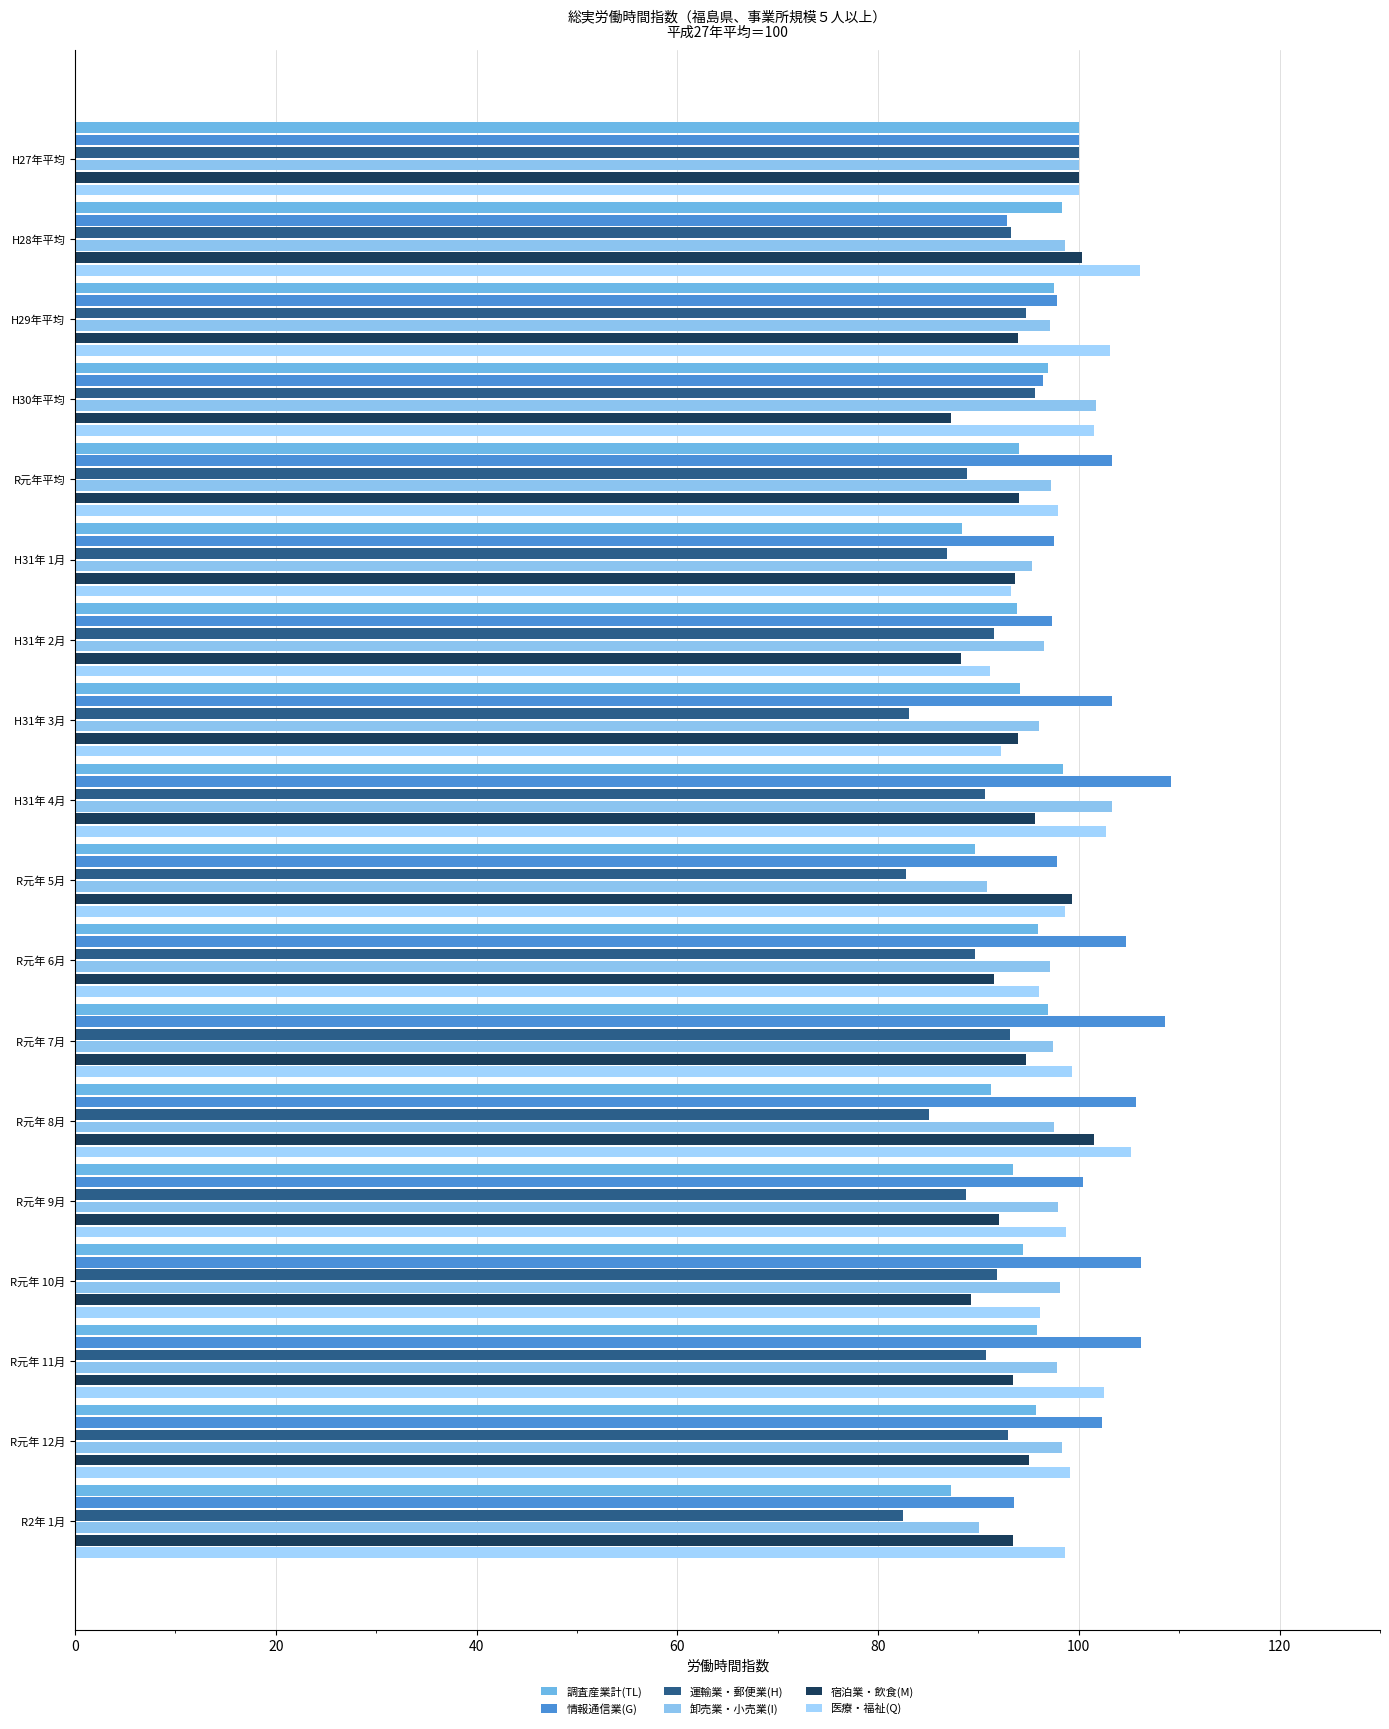

At which label does 卸売業・小売業(I) reach its minimum?

R2年 1月